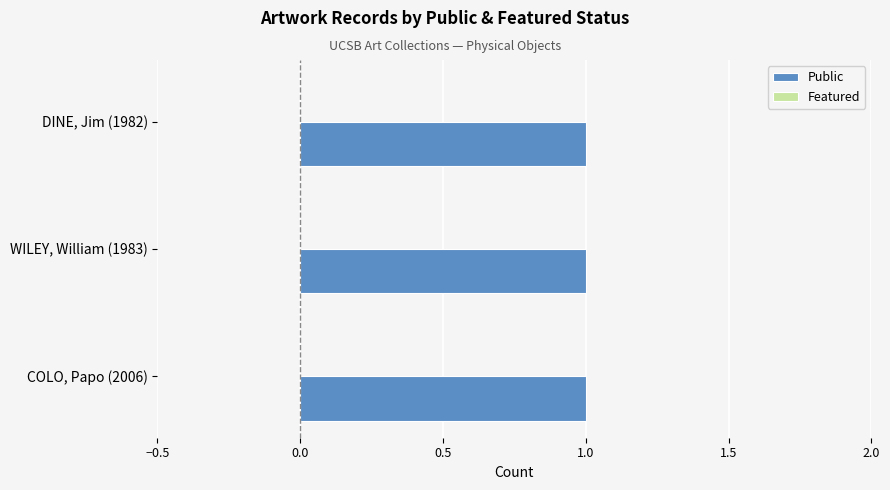

What is the sum of all public values?

3